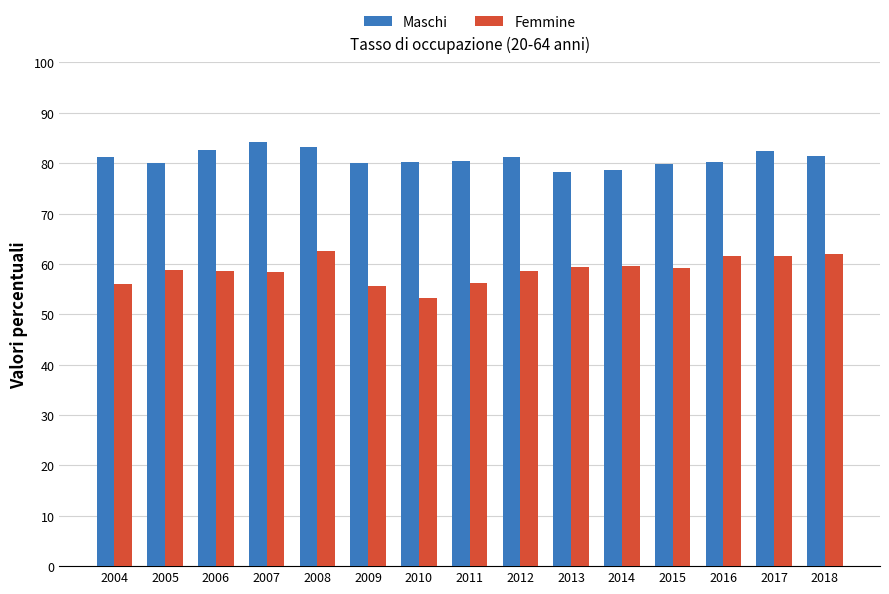

Read the Femmine value at 2005.

58.8